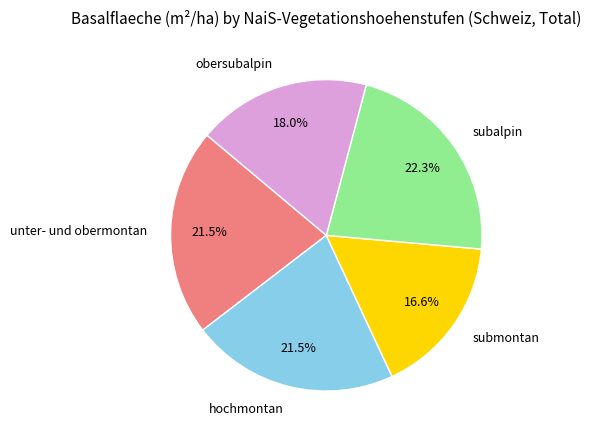

Does hochmontan account for over 50% of the chart?

No